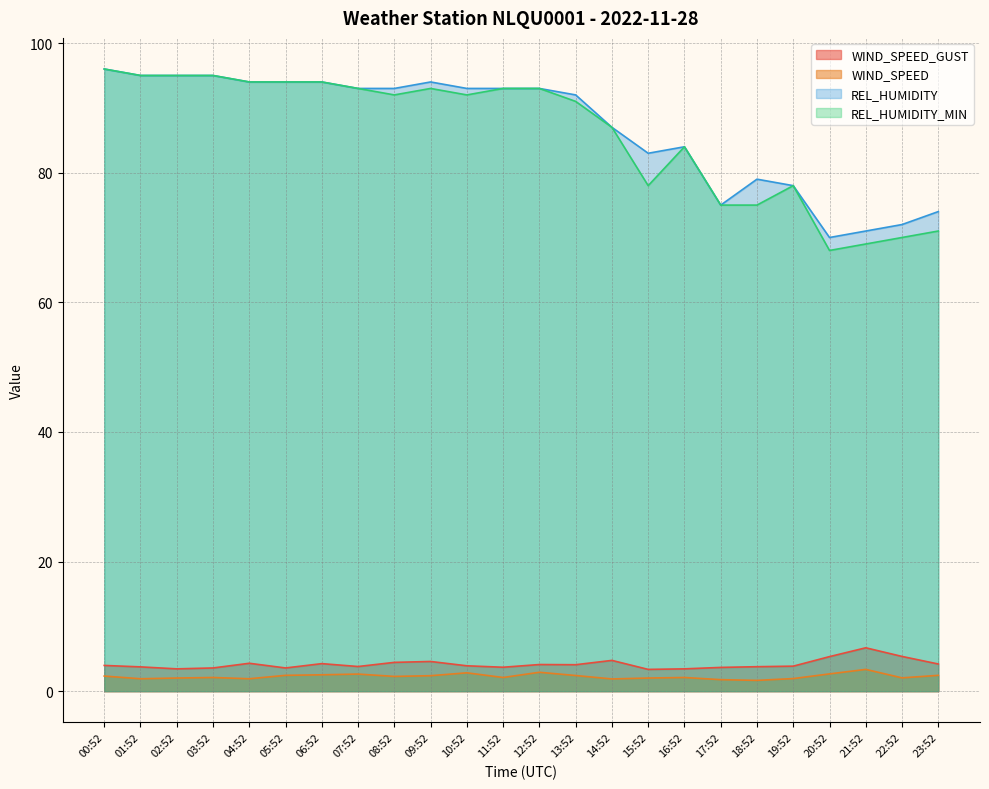

Between 15:52 and 18:52, which series saw the biggest shift?

REL_HUMIDITY